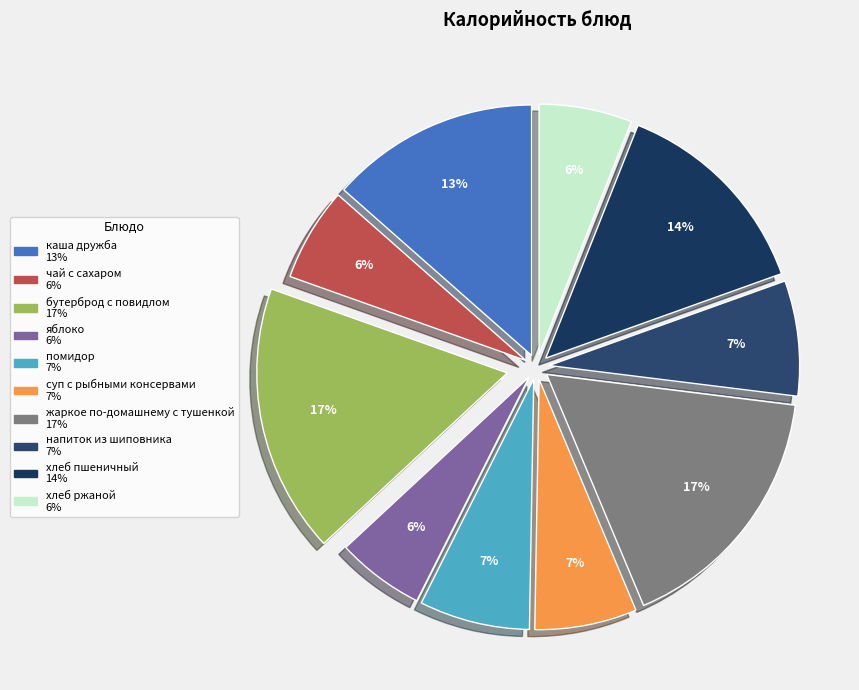

To the nearest percent, what is the combined percentage of яблоко and хлеб ржаной?

12%